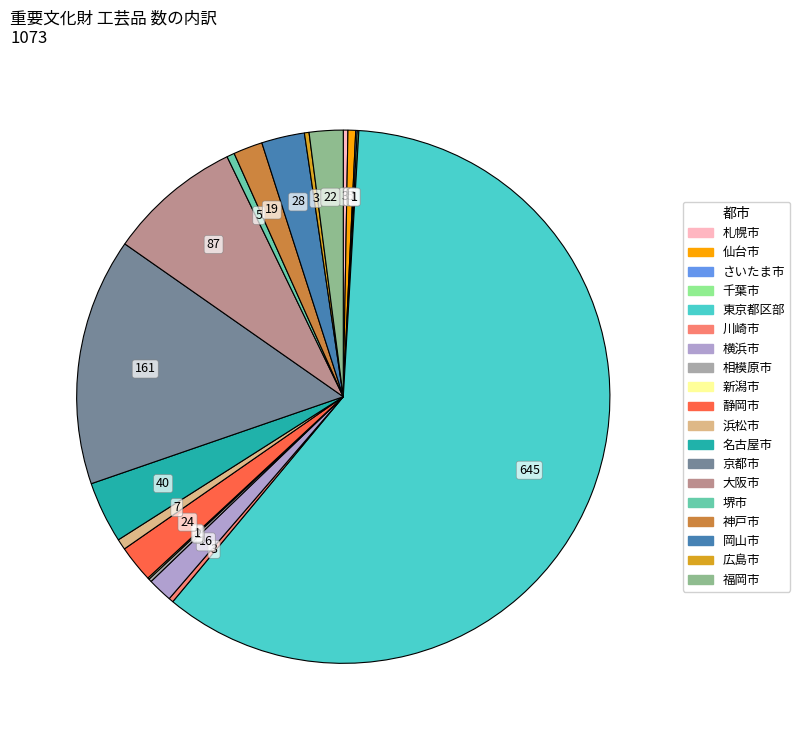

Is there a majority slice in this chart?

Yes